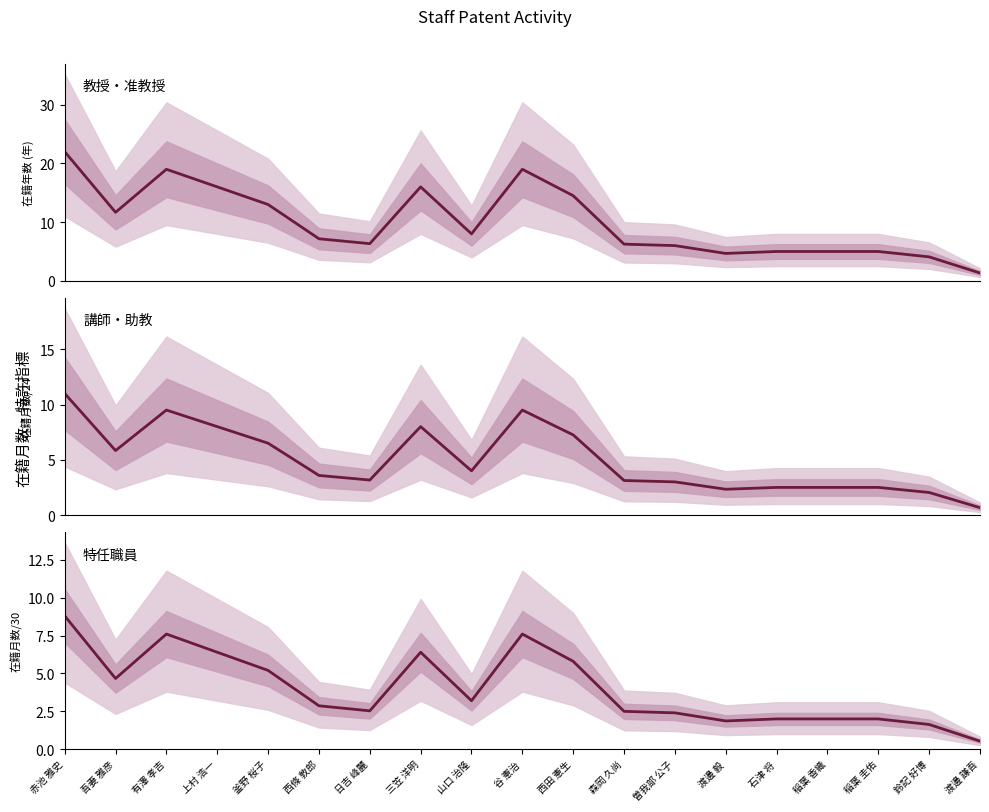

What is the value of the 講師・助教 point at the 18th from the left?

2.0